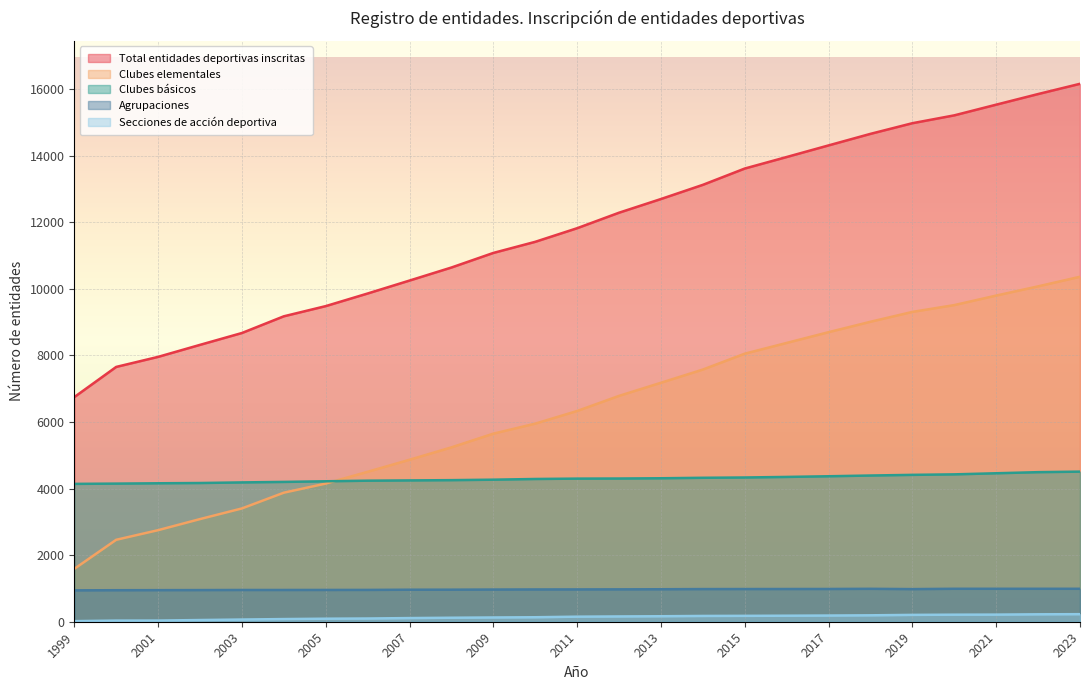

How many lines are shown in the chart?

5